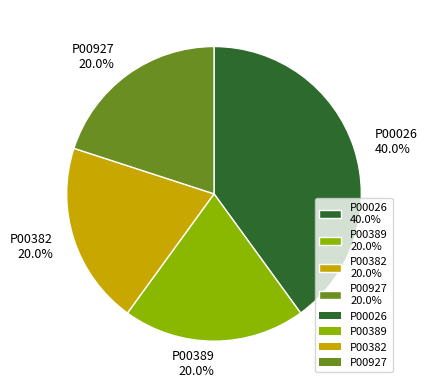

Do P00389 and P00382 together represent more than half of the pie?

No